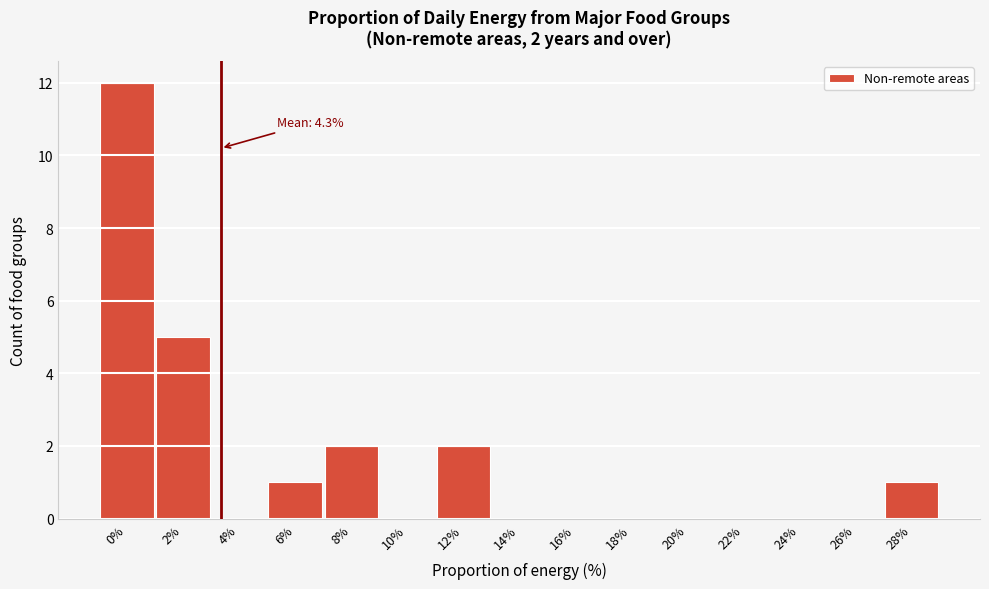

Reading left to right, transcribe all the data shown in this chart.

0%=12	2%=5	4%=0	6%=1	8%=2	10%=0	12%=2	14%=0	16%=0	18%=0	20%=0	22%=0	24%=0	26%=0	28%=1